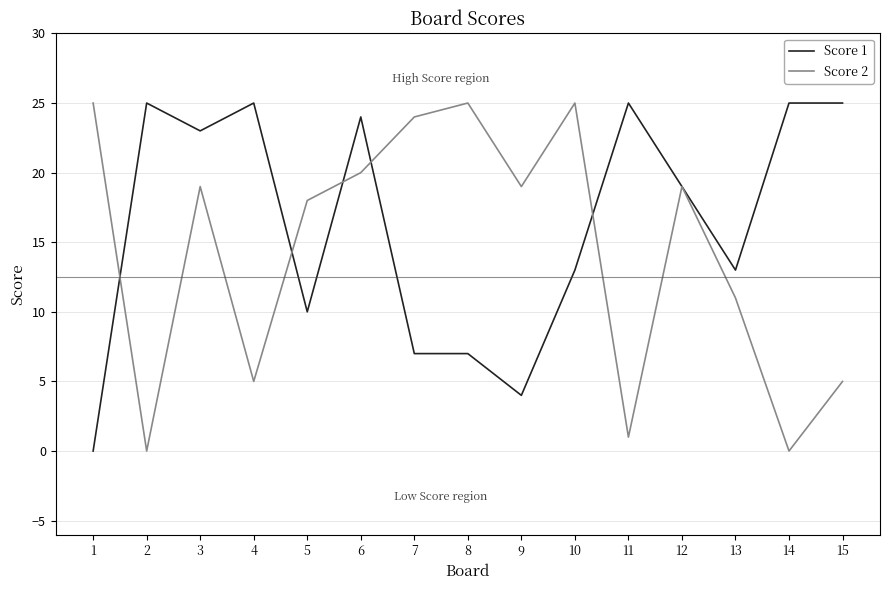

The Score 1 series shows 12 at 6. True or false?

False